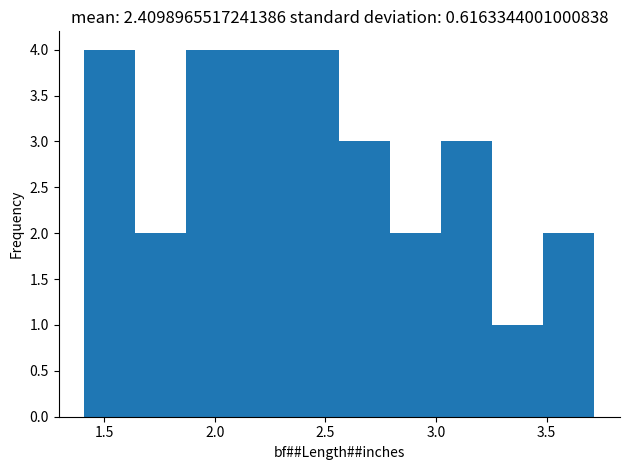

How tall is the bar that spans 2.10 to 2.35 on the x-axis? Neither the bar edges nor the heights are printed on the chart, so give them approximately, as read against the axes.

4